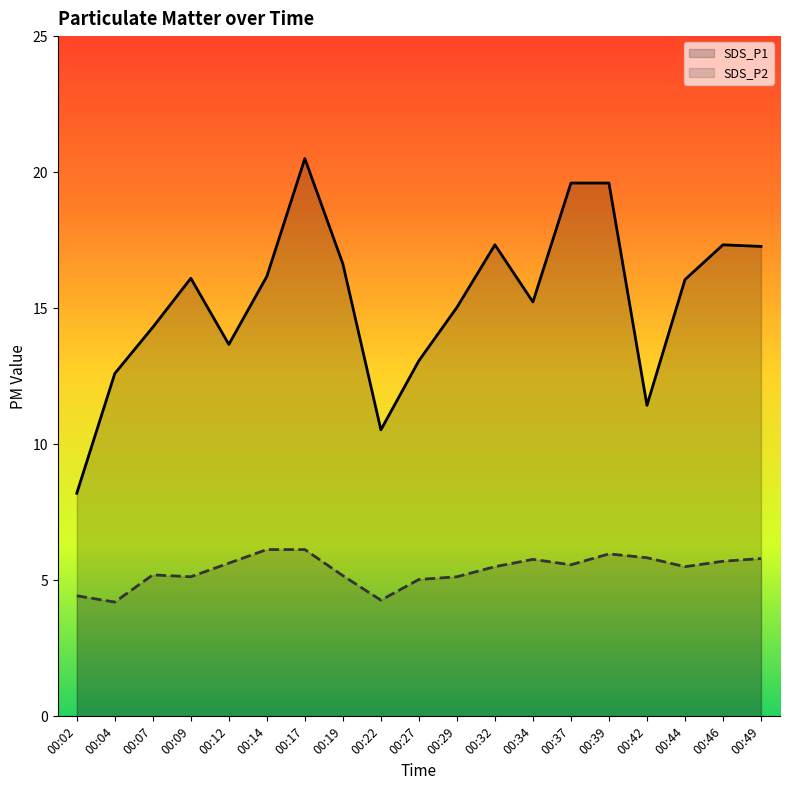

Between 00:17 and 00:46, which is larger?

00:17